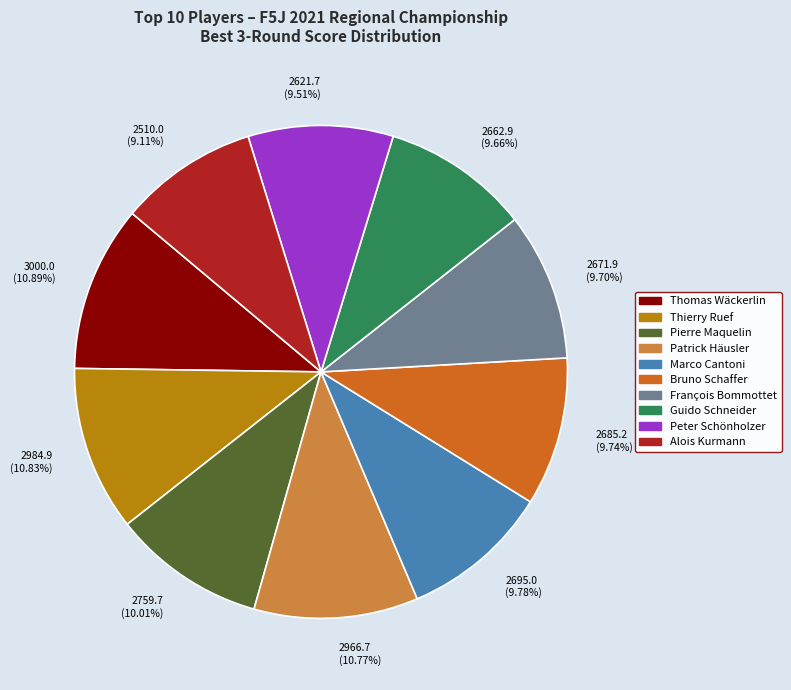

Which has a higher value, Guido Schneider or Thomas Wäckerlin?

Thomas Wäckerlin